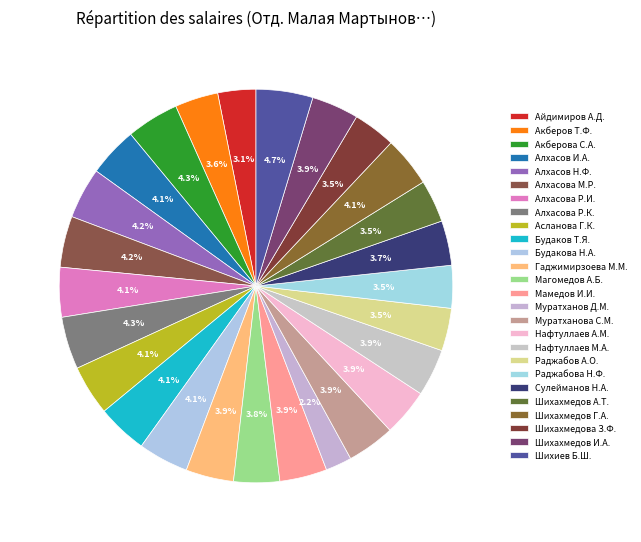

To the nearest percent, what portion does Раджабов А.О. represent?

4%